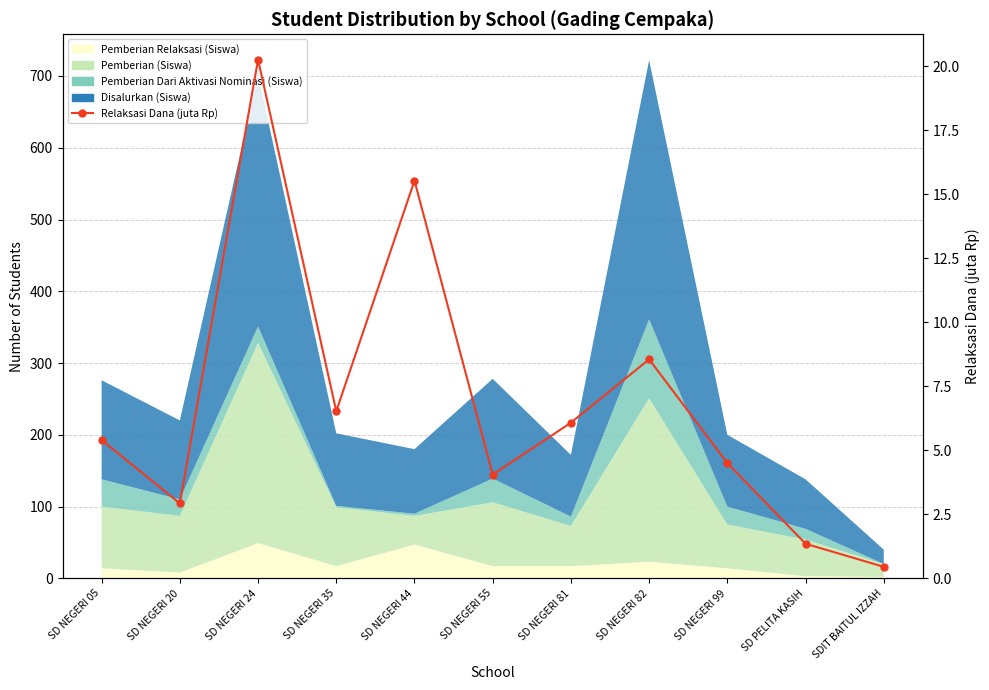

Approximately how many times larger is the value at SD NEGERI 82 compared to SD PELITA KASIH?

6.3